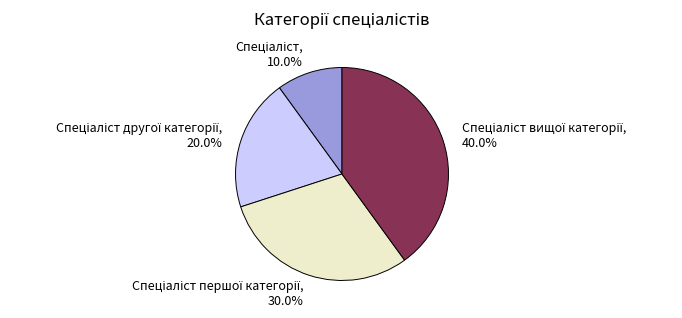

Is there a majority slice in this chart?

No